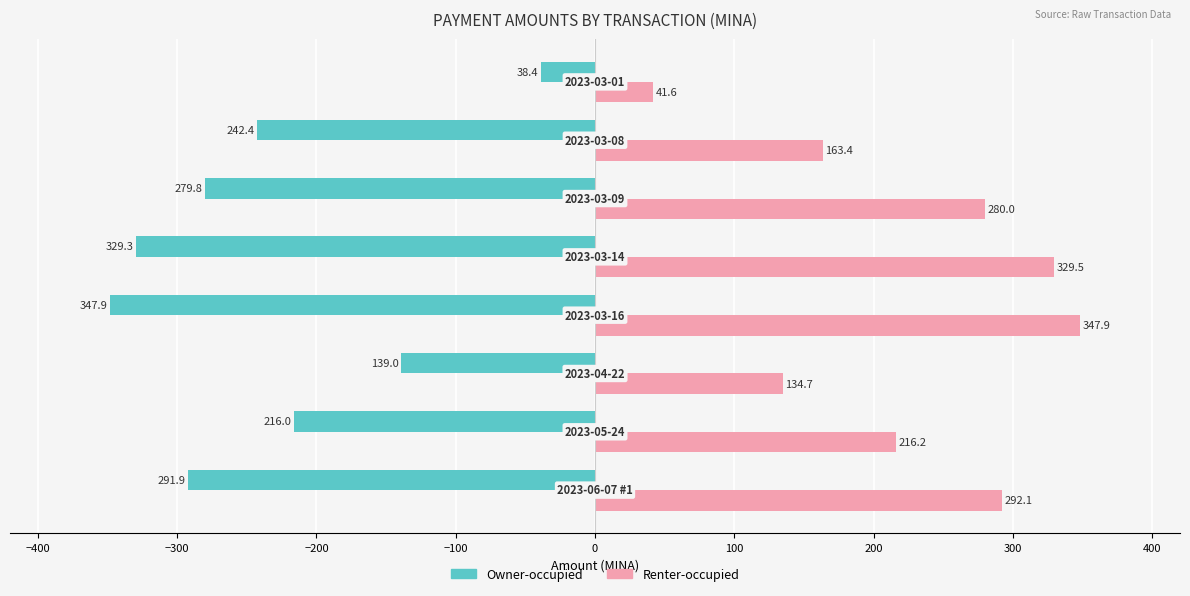

List the series in order of their peak value, highest first.

Renter-occupied, Owner-occupied